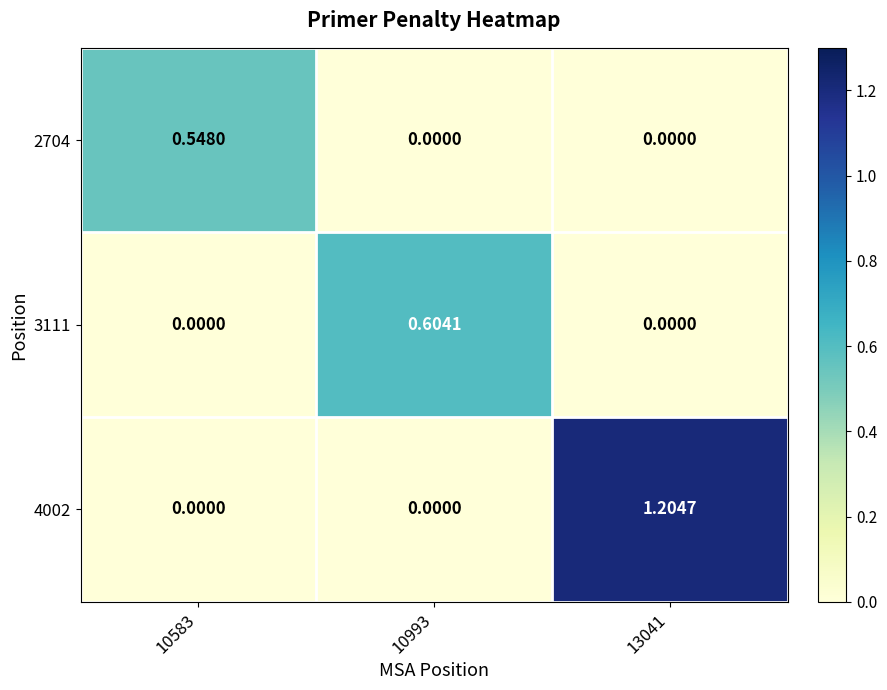

How many values in 3111 are above zero?

1